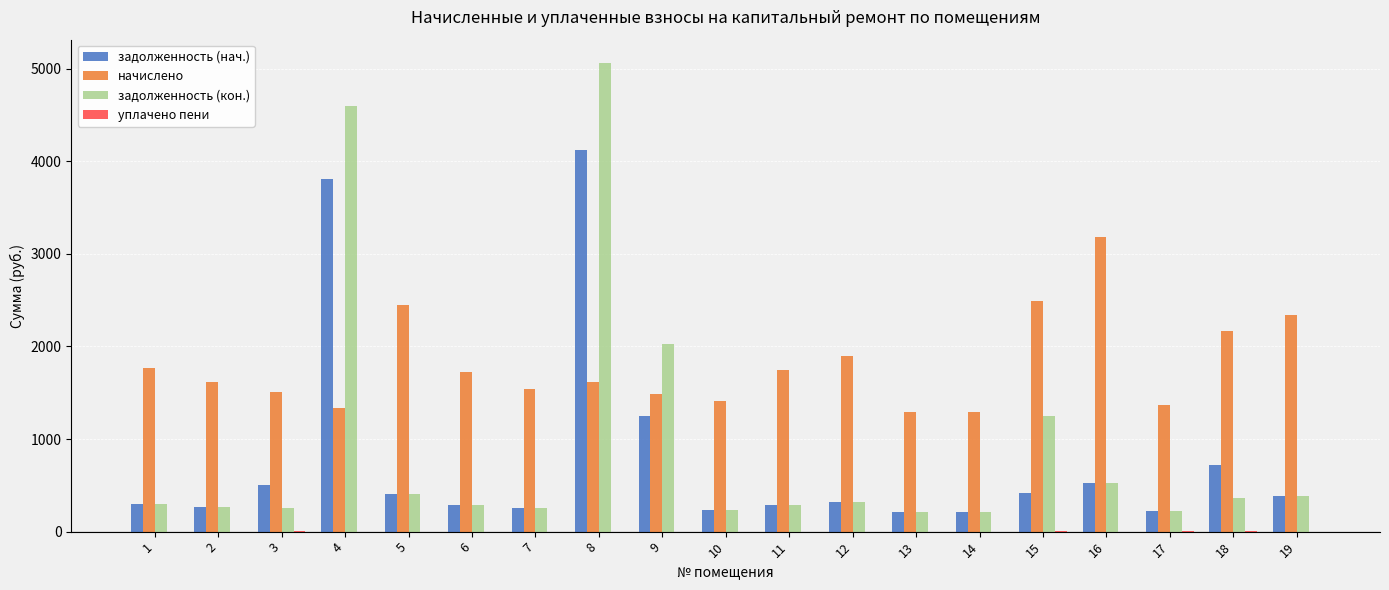

What is the maximum value shown in the chart?

5060.9